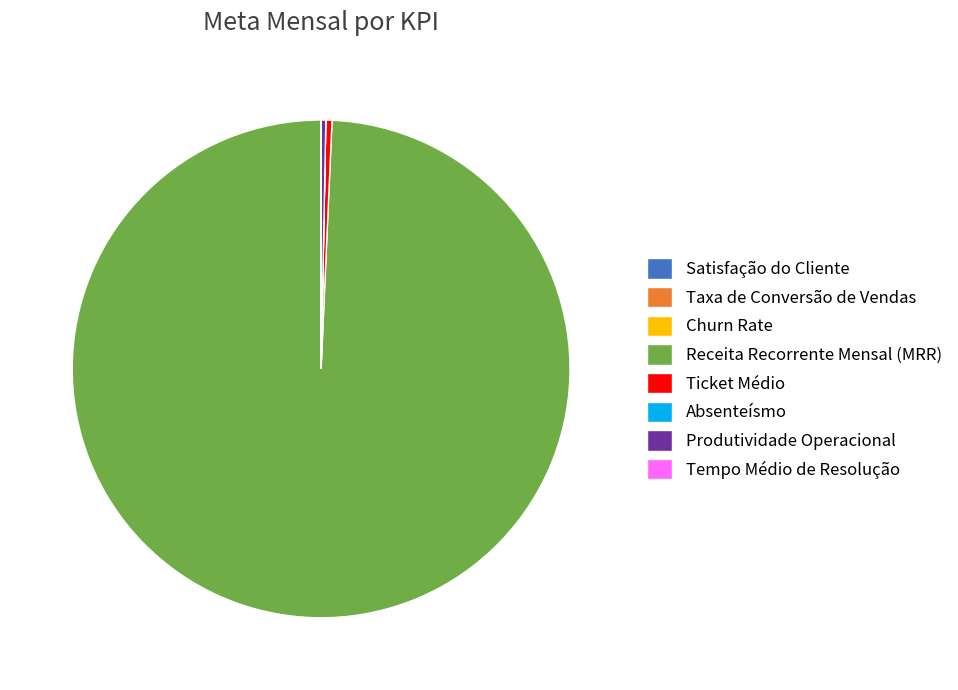

Which category has the biggest portion of the pie?

Receita Recorrente Mensal (MRR)